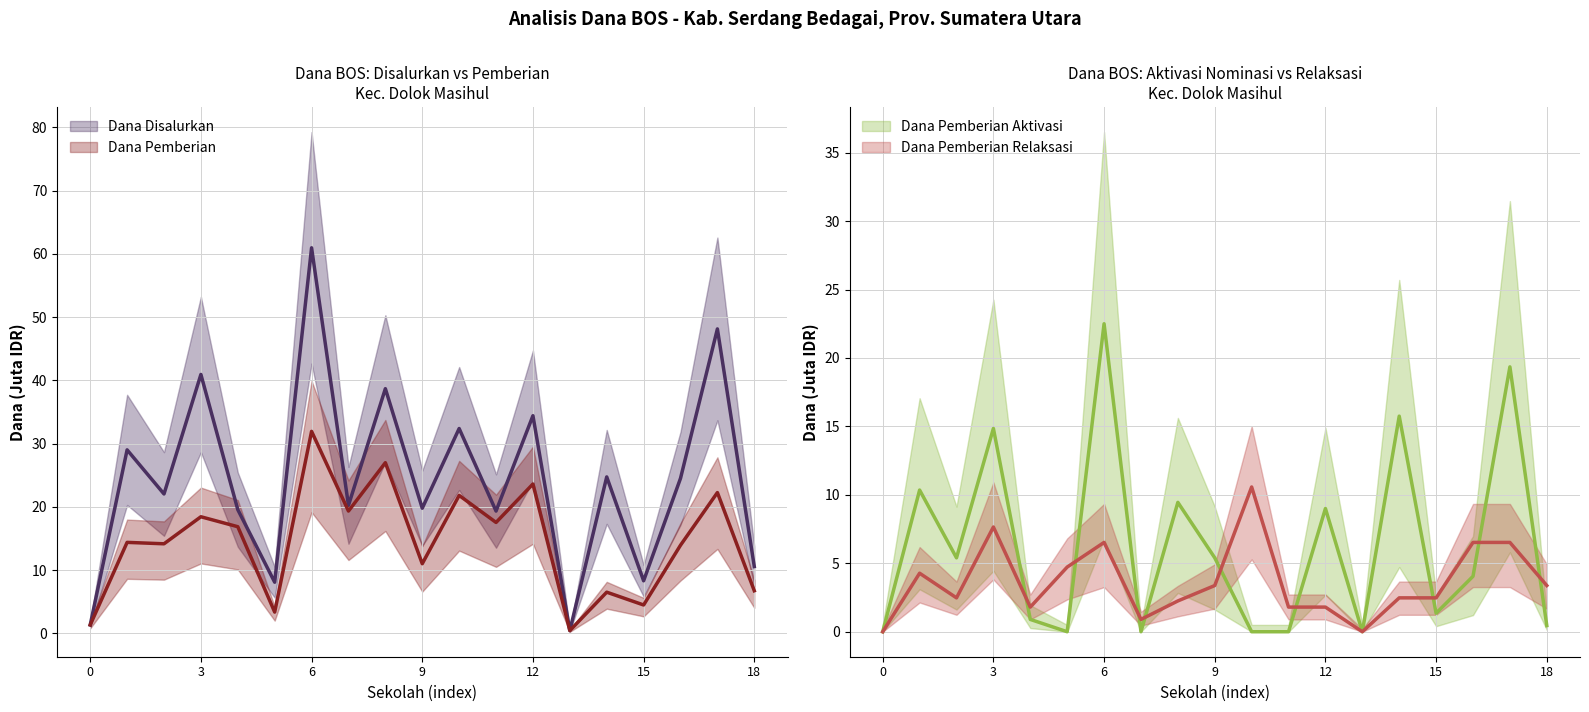

The value of Dana Pemberian at SD N 106864 is 3.8. True or false?

False